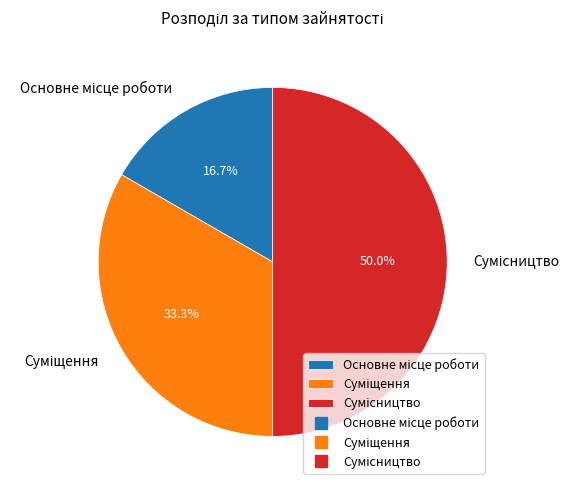

To the nearest percent, what is the difference between the largest and smallest slice percentages?

33%